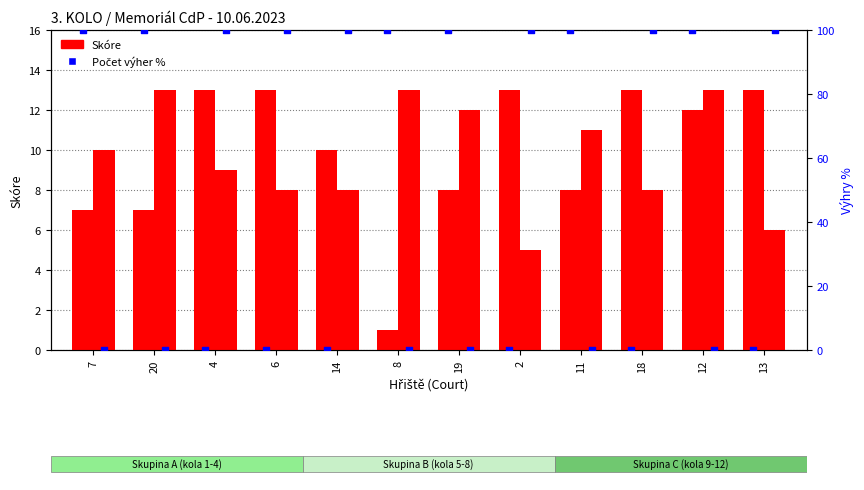

Which series reaches the minimum Y coordinate?

Výhry tým 1 %